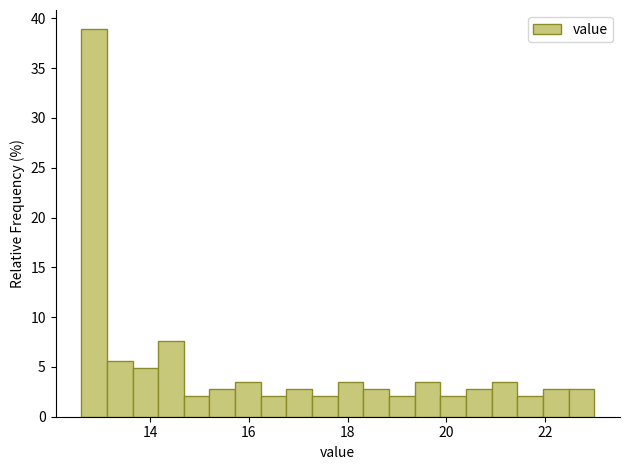

Around what value on the x-axis is the tallest bar? Give the approximate position of its centre, as read against the axis.

12.8